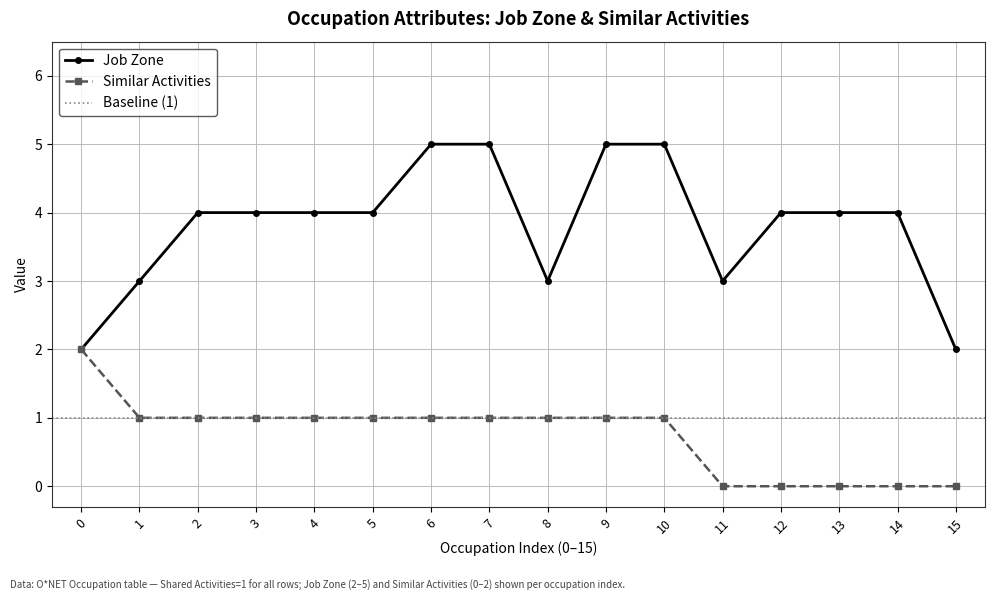

Which category has the highest value in the Similar Activities series?

0